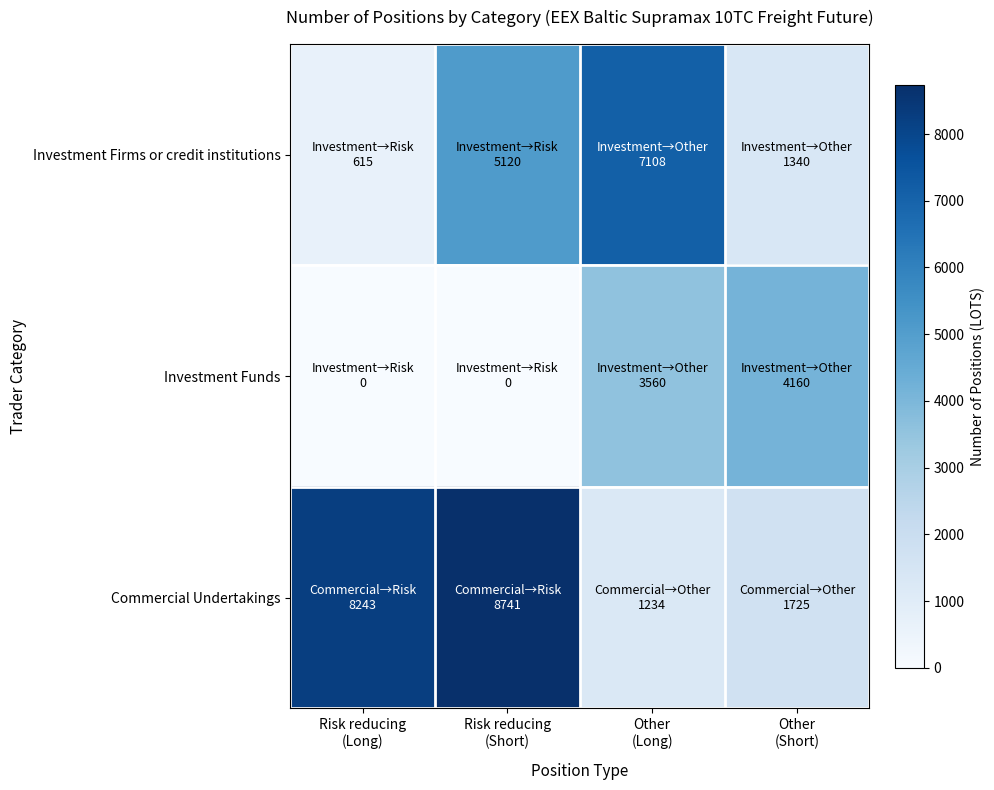

At Risk reducing (Short), list the series in order from smallest to largest.

Investment Funds, Investment Firms or credit institutions, Commercial Undertakings